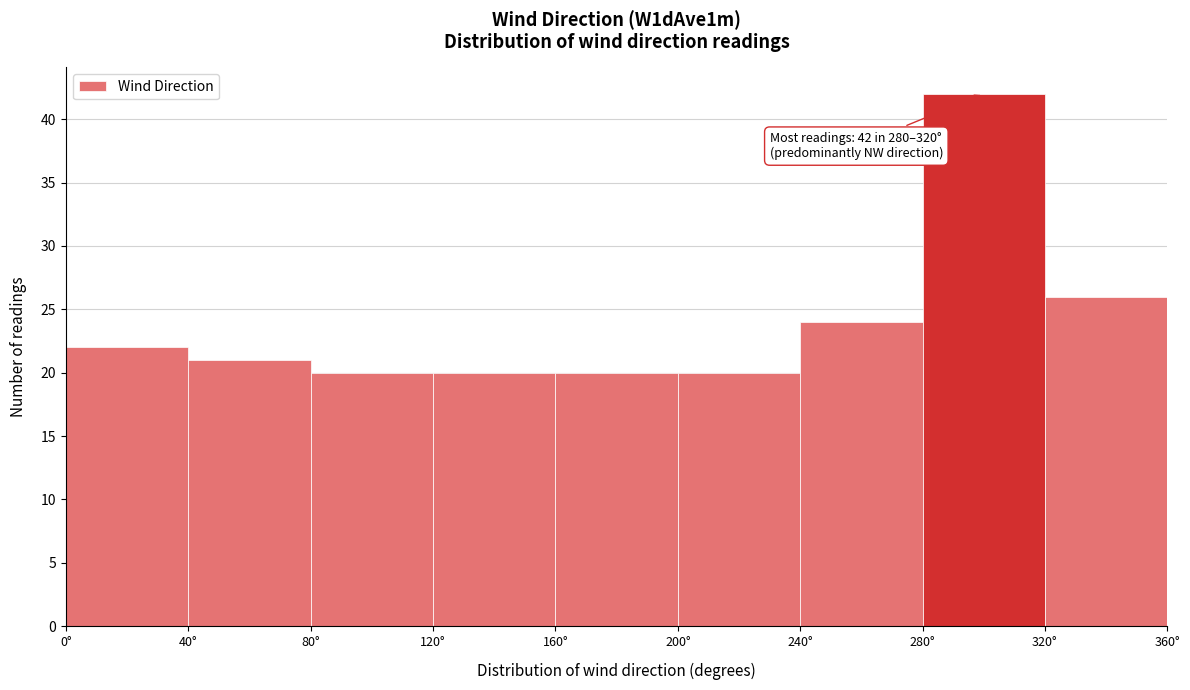

Which range on the x-axis has the tallest bar?

280 to 320